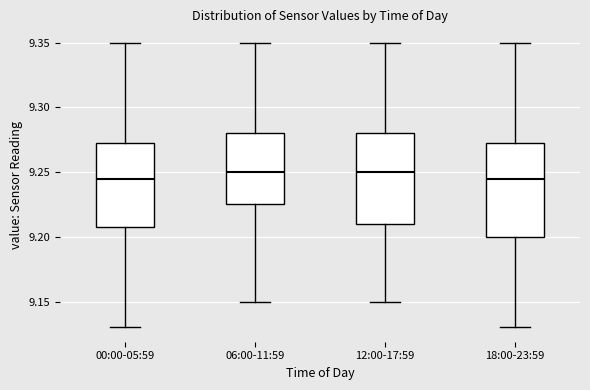

Where does the median line of the box for 12:00-17:59 sit on the y-axis? The values are not printed on the chart, so give them approximately, as read against the axis.

9.250